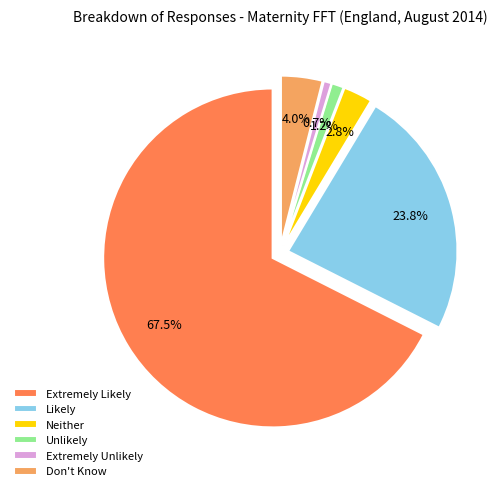

Is there a majority slice in this chart?

Yes